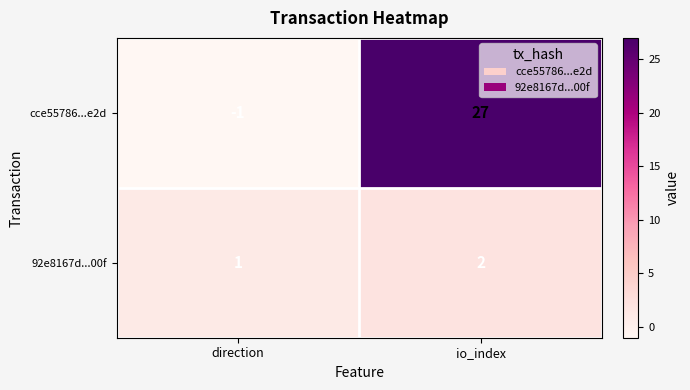

Reading left to right, transcribe all the data shown in this chart.

cce55786...e2d: direction=-1	io_index=27
92e8167d...00f: direction=1	io_index=2